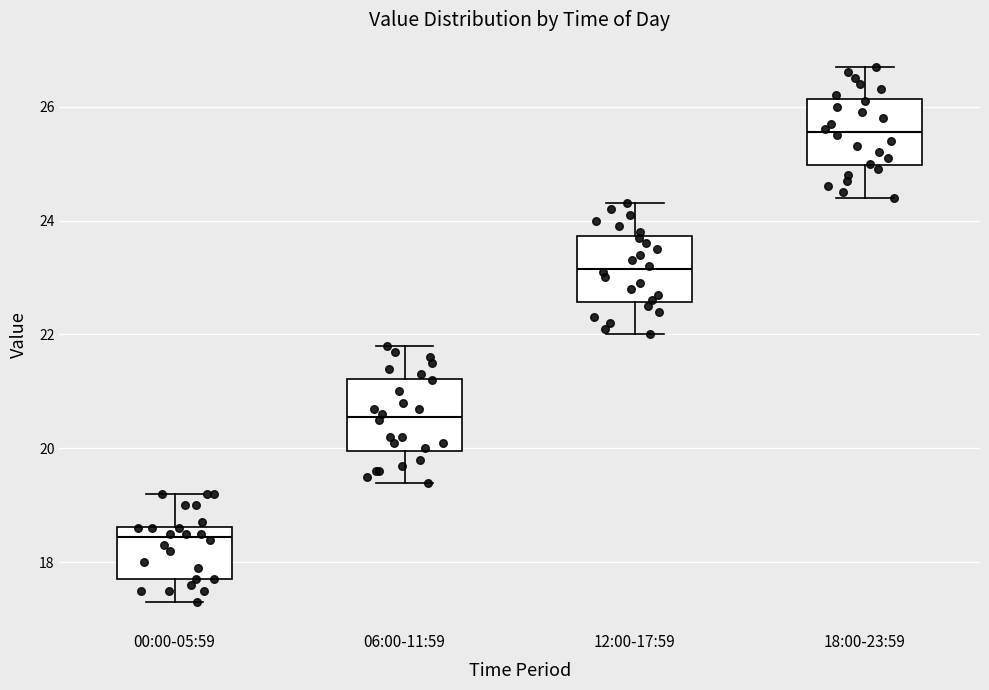

Which box's median line is the lowest?

00:00-05:59